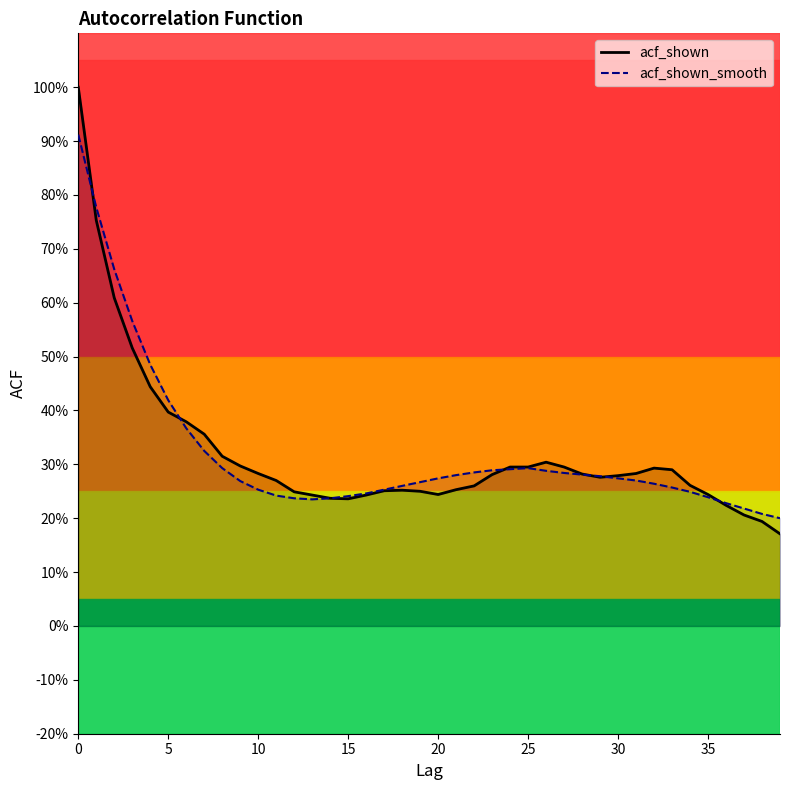

The value of acf_shown at 37 is 0.2. True or false?

True